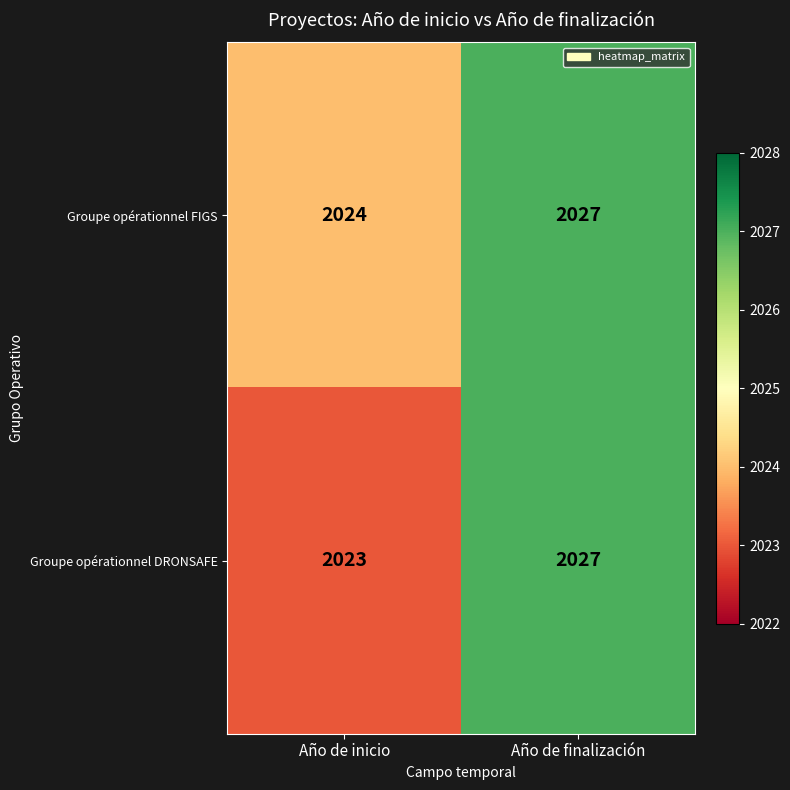

Reading left to right, transcribe all the data shown in this chart.

Groupe opérationnel FIGS: 2024	2027
Groupe opérationnel DRONSAFE: 2023	2027